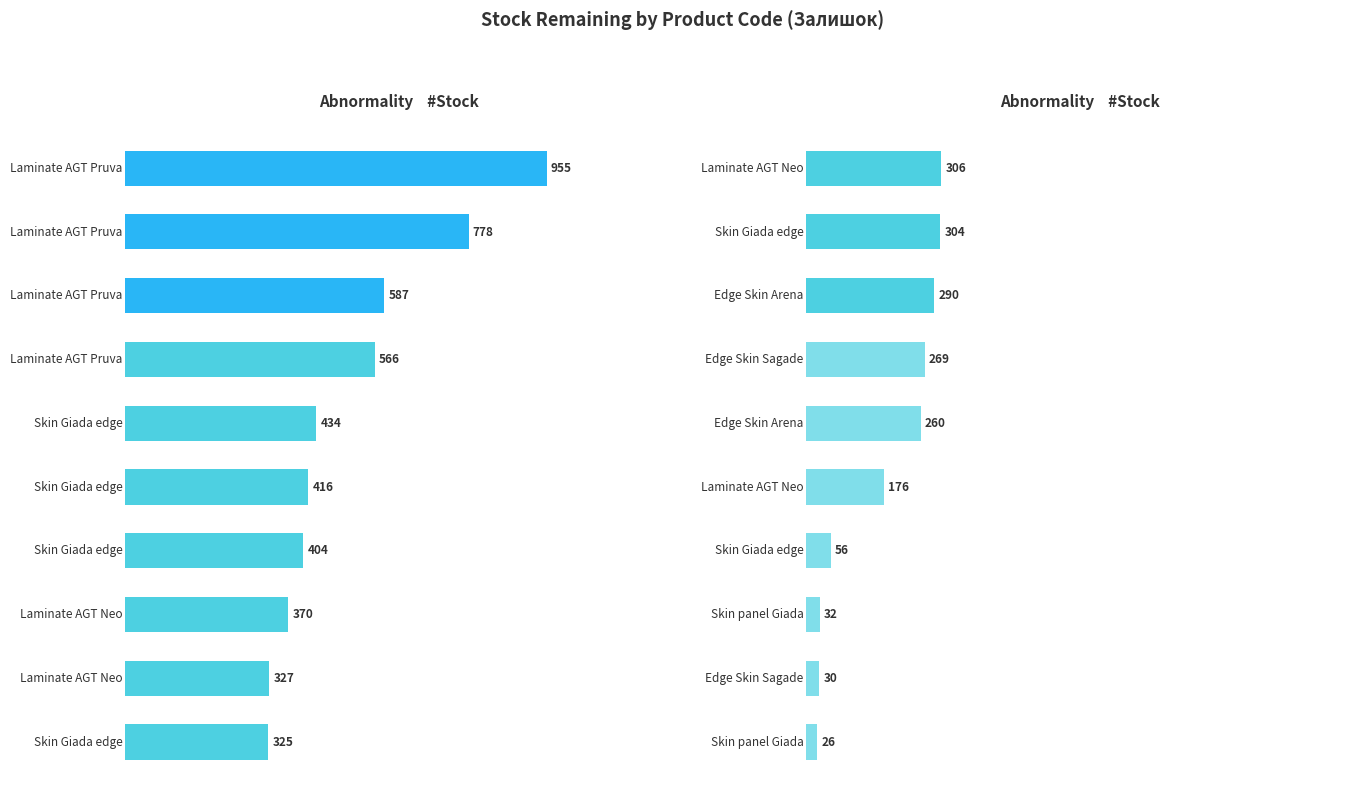

What is the ratio of the value at 1 to the value at 2?

1.0